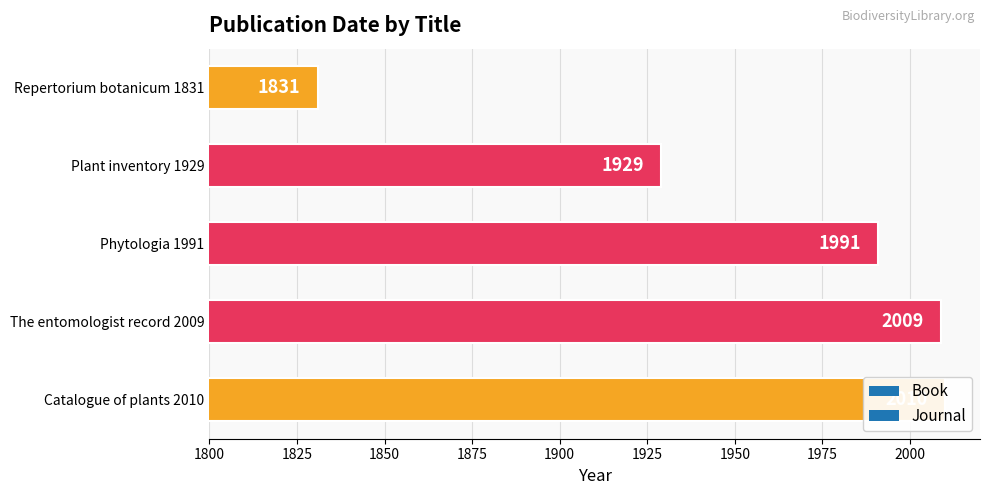

What is the label of the 1st bar from the left?

Catalogue of plants 2010